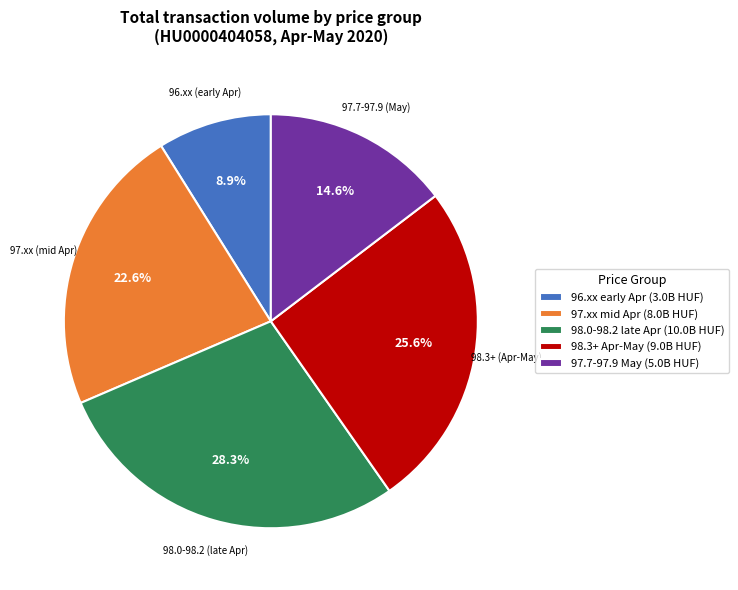

Is there any slice that represents more than half of the pie?

No